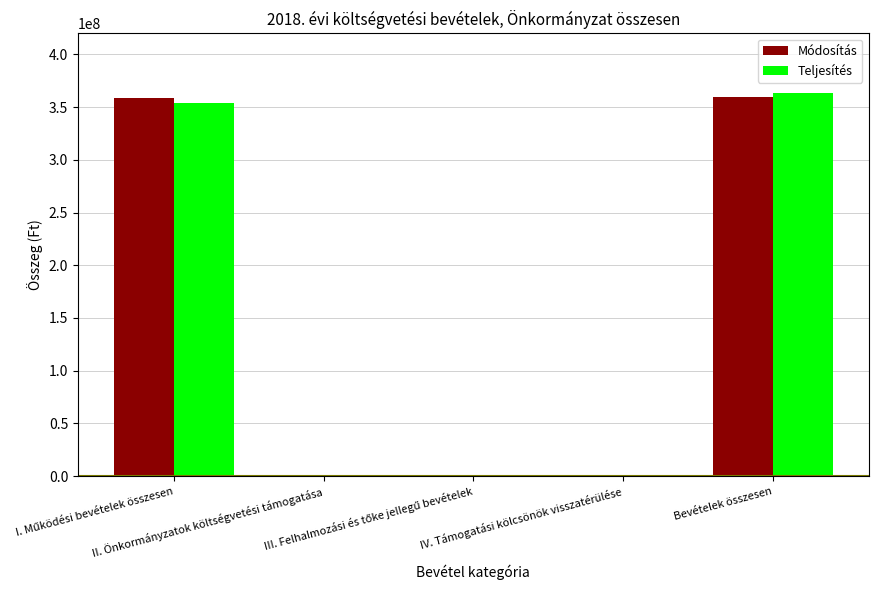

What is the maximum value for Teljesítés?

363567257